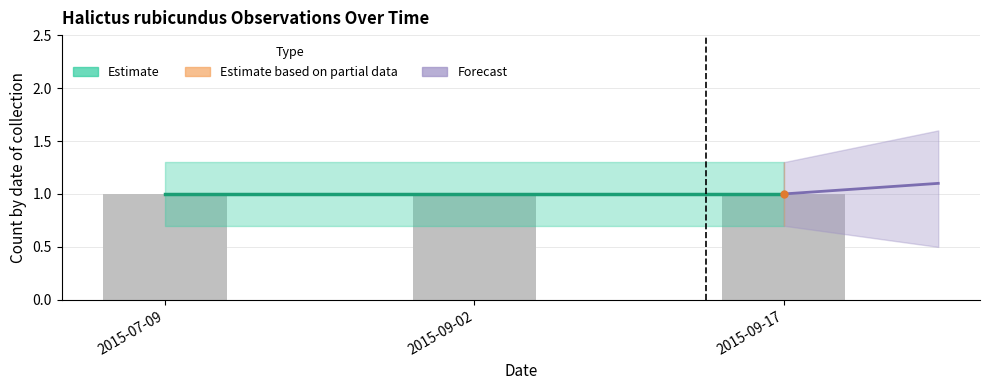

What is the total value across all series at 2015-09-02?

3.0